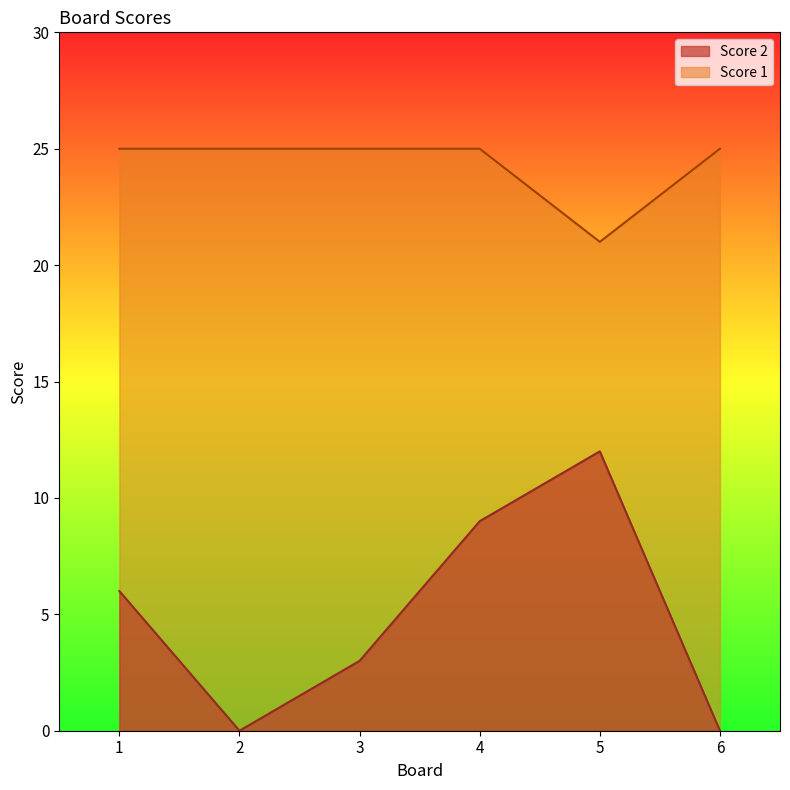

How many series are shown in this chart?

2